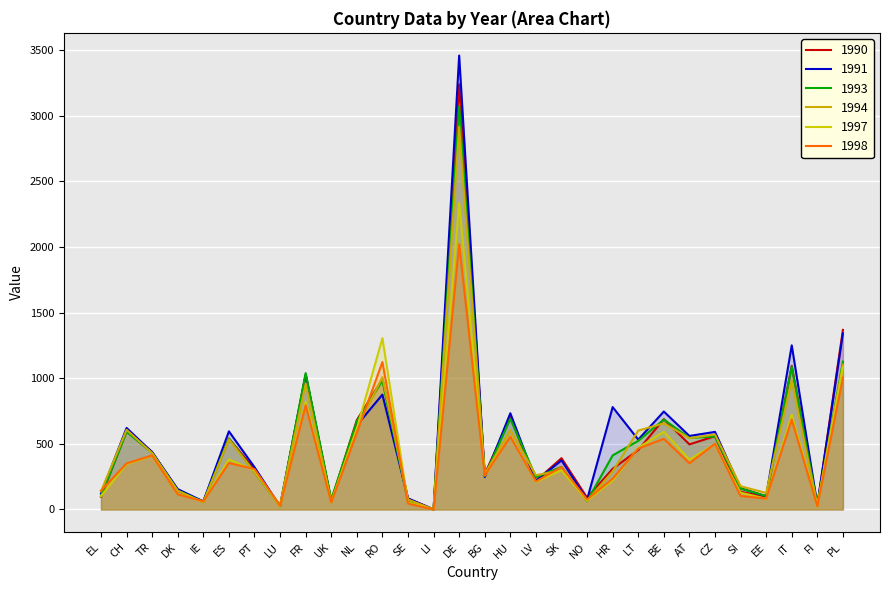

Between DE and IE, which is larger?

DE